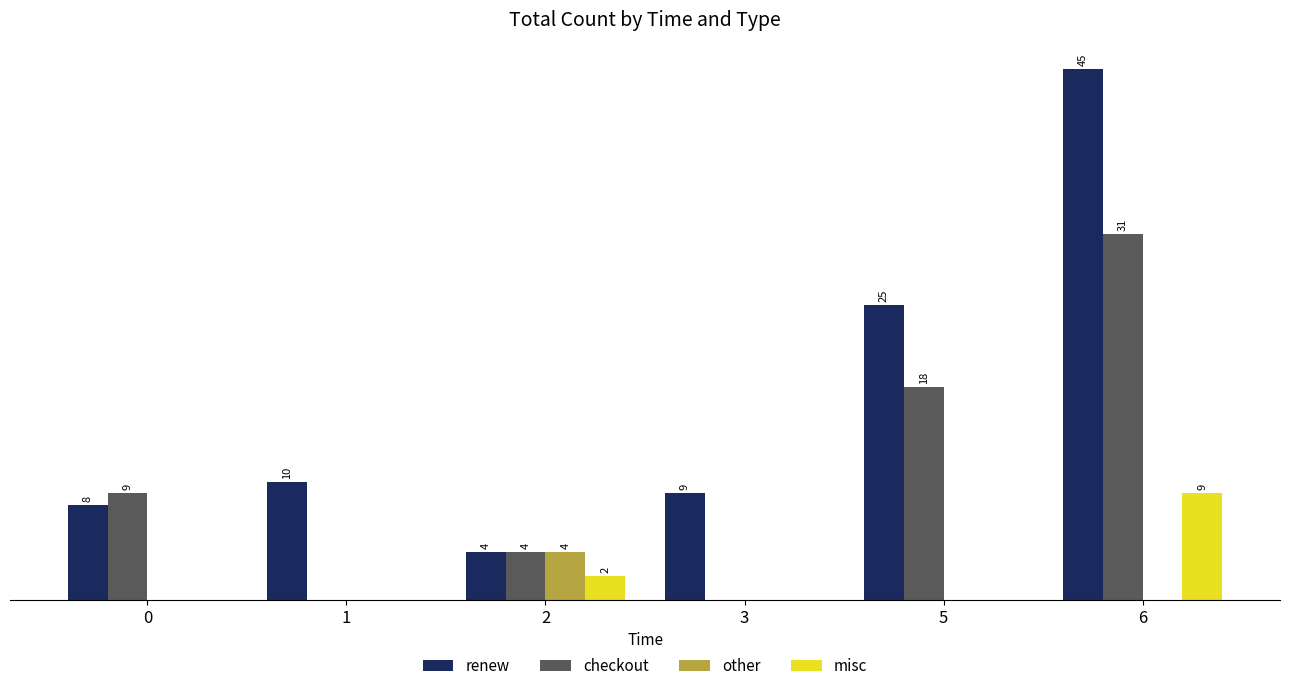

Which series has the largest total across all categories?

renew